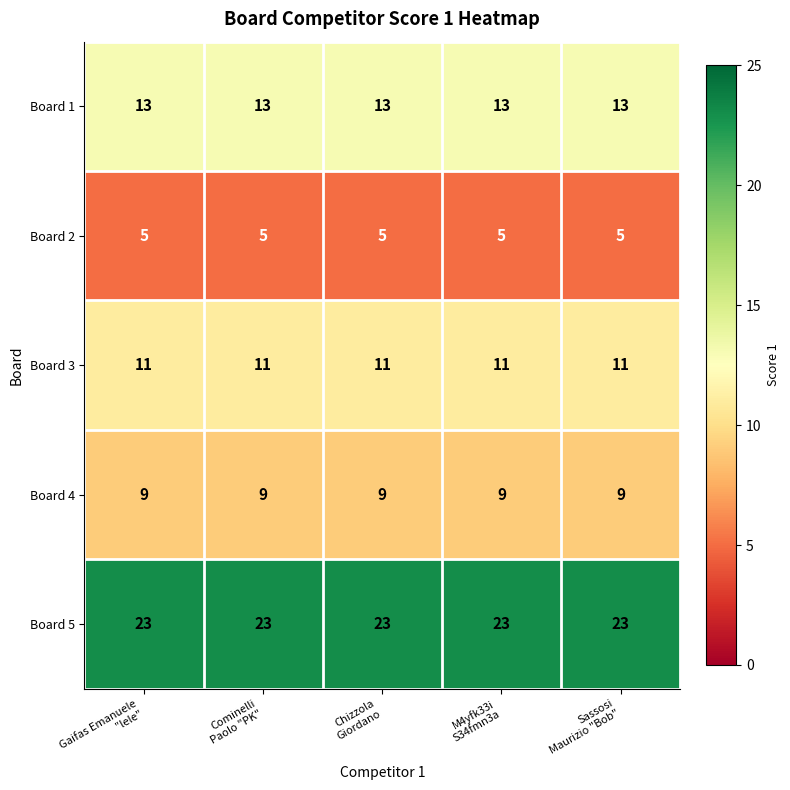

Which series has the largest total across all categories?

Board 5